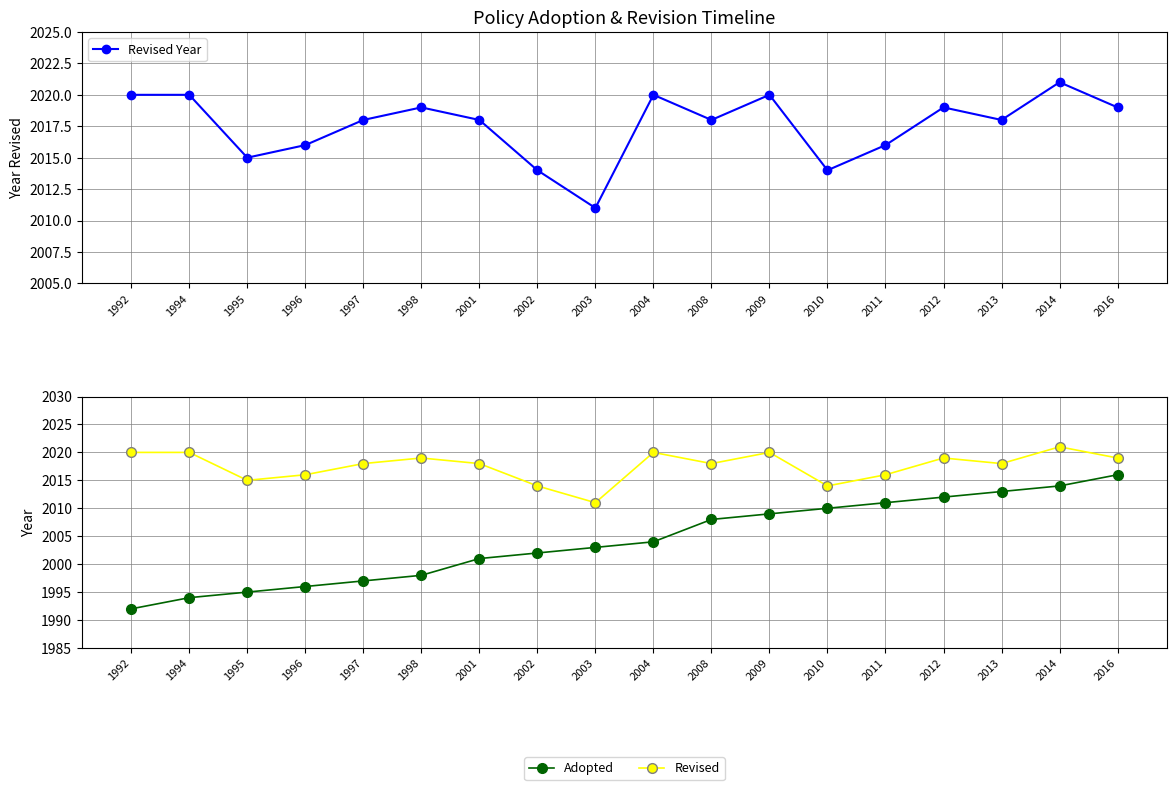

How many values in the Revised Year series are below 2018?

6